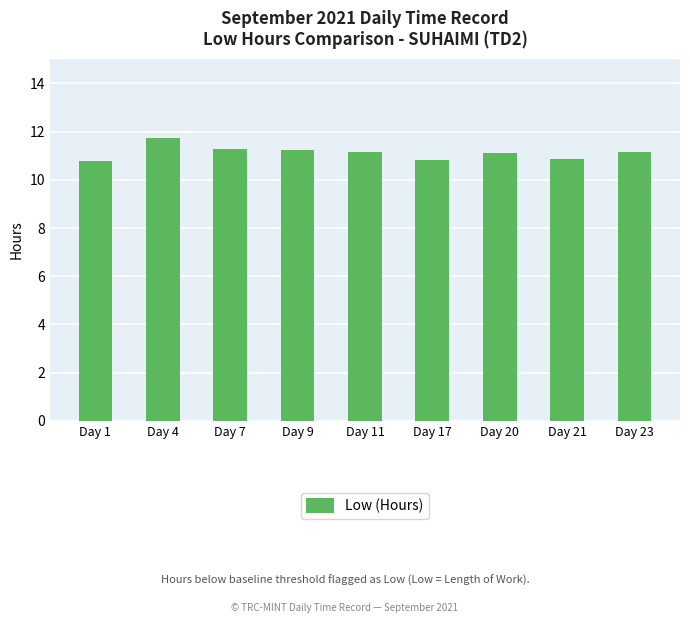

What is the sum of all values?

100.2